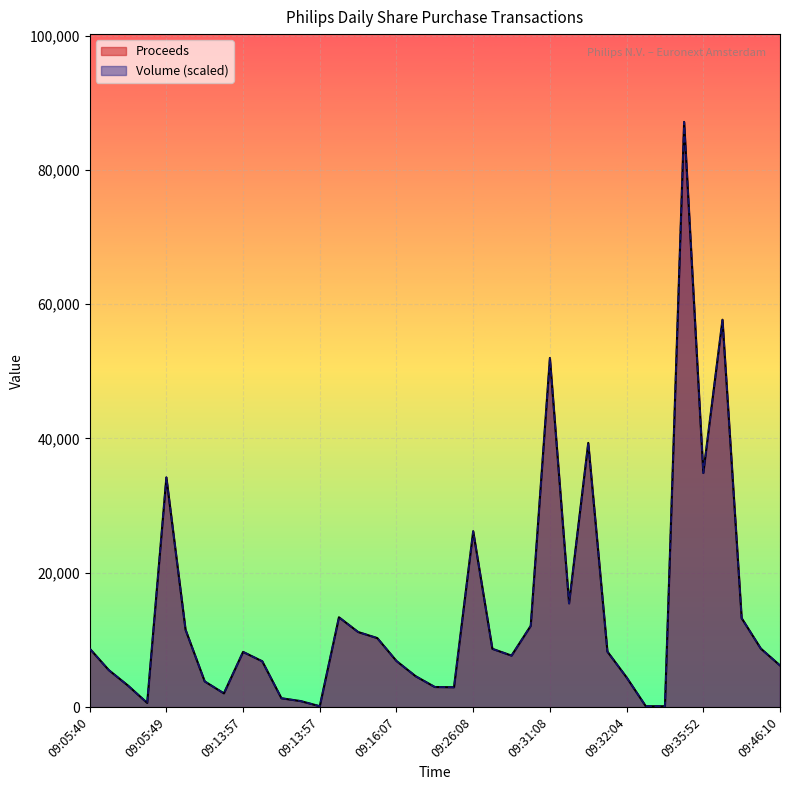

What is the label of the 23rd point from the right?

09:14:35